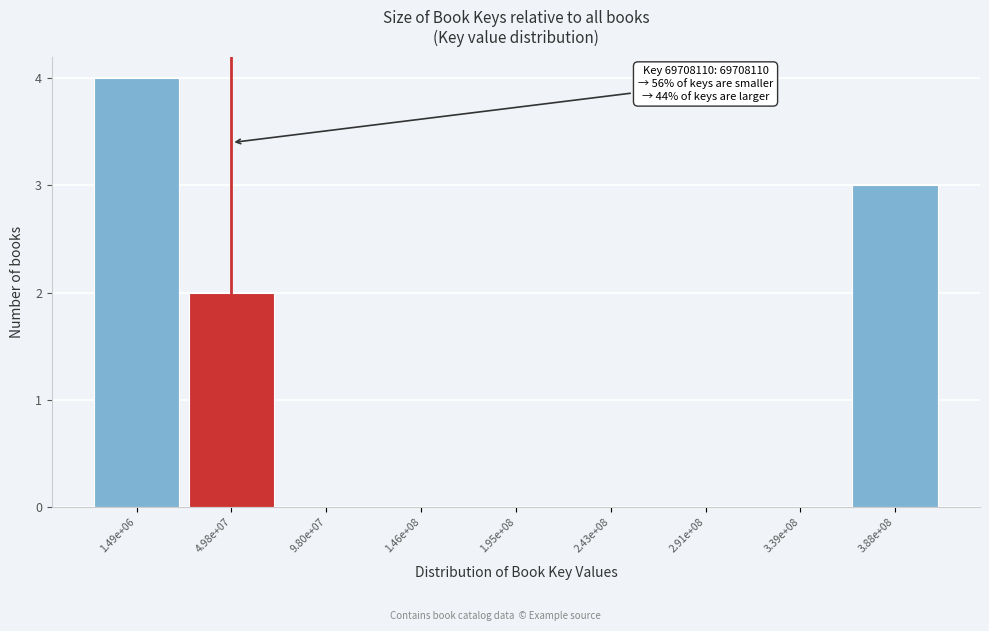

Reading right to left, extract all data points from this chart.

3.88e+08=3	3.39e+08=0	2.91e+08=0	2.43e+08=0	1.95e+08=0	1.46e+08=0	9.80e+07=0	4.98e+07=2	1.49e+06=4